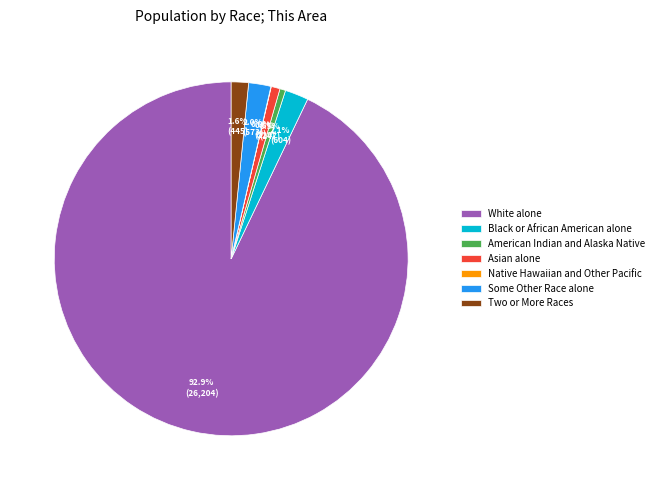

The Two or More Races slice represents 2% of the pie. True or false?

True